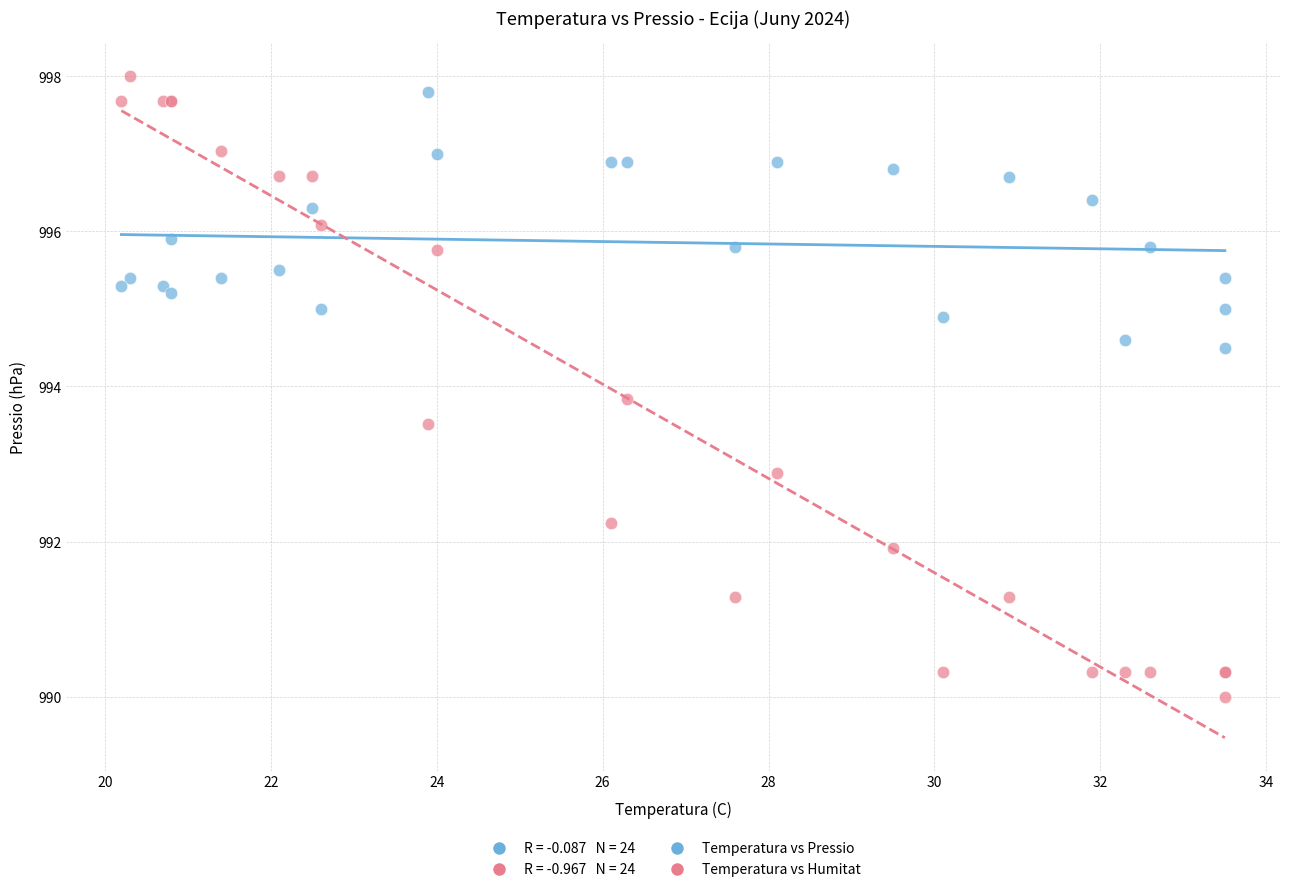

In the Temperatura vs Humitat series, what Y value is closest to 994?

993.8